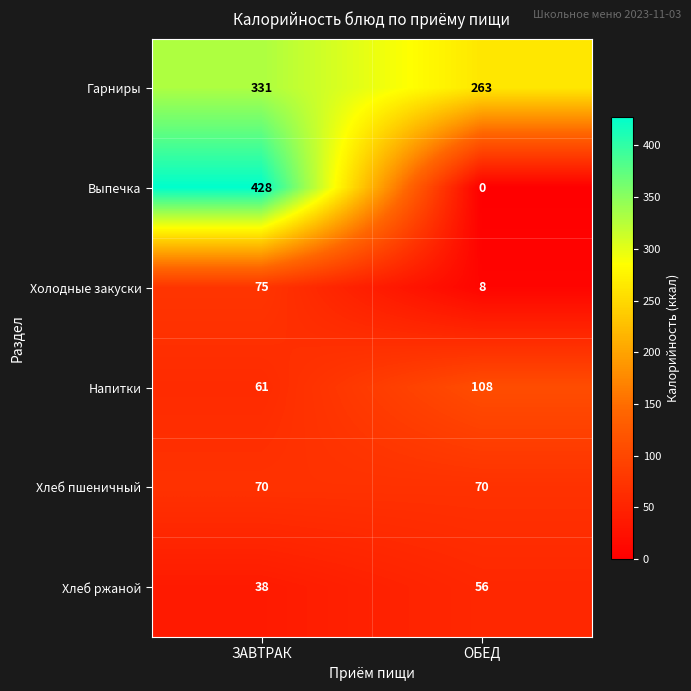

List the series in order of their peak value, highest first.

Выпечка, Гарниры, Напитки, Холодные закуски, Хлеб пшеничный, Хлеб ржаной